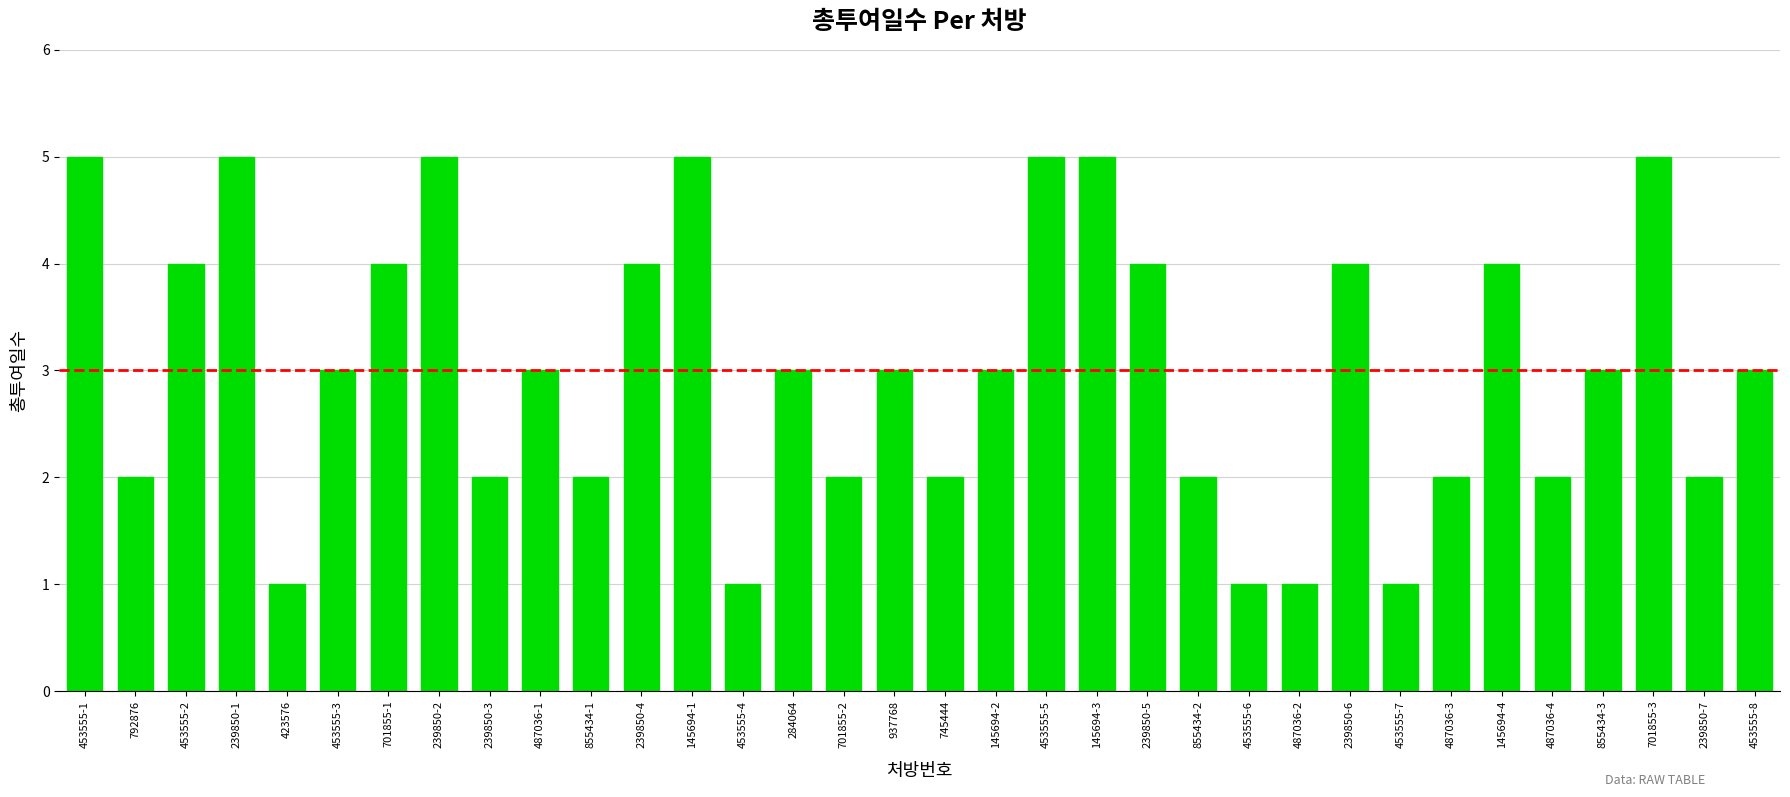

At which label does the data first exceed 3?

453555-1